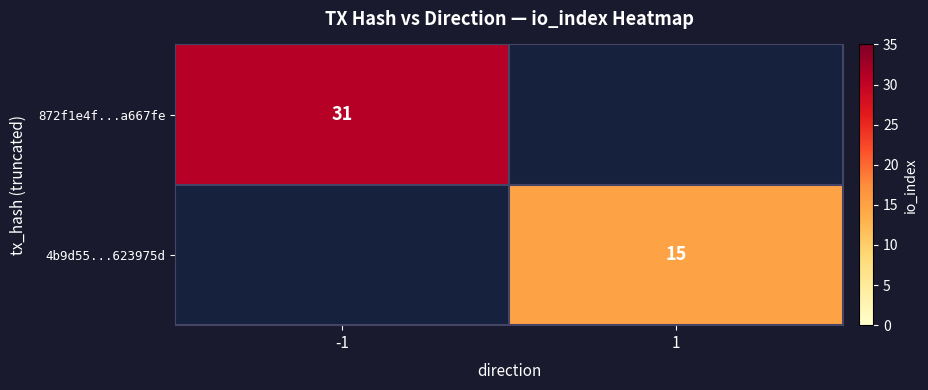

The 4b9d55...623975d series shows 4.1 at 1. True or false?

False